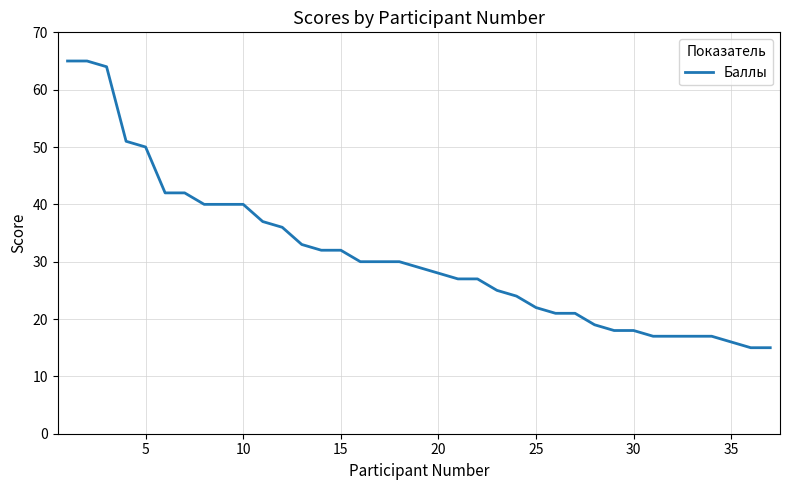

Does the chart display data point markers on the line(s)?

No